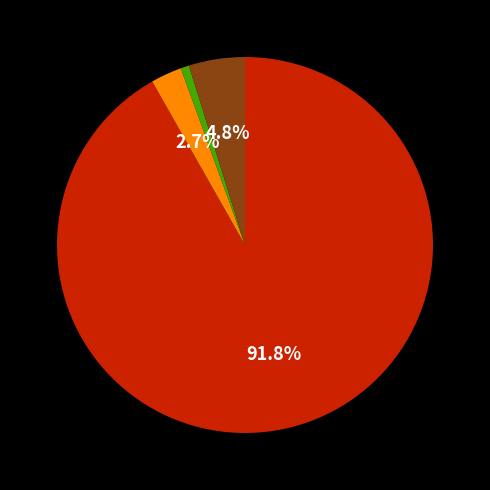

How many segments does this pie chart have?

4